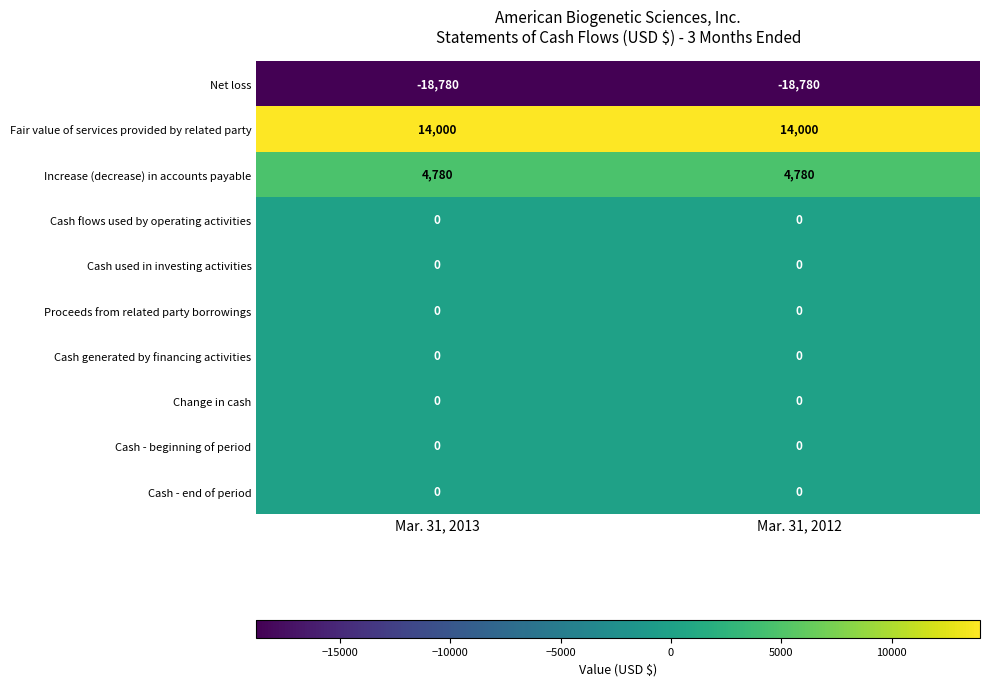

True or false: Cash - end of period has a value of 0 at Mar. 31, 2013.

True